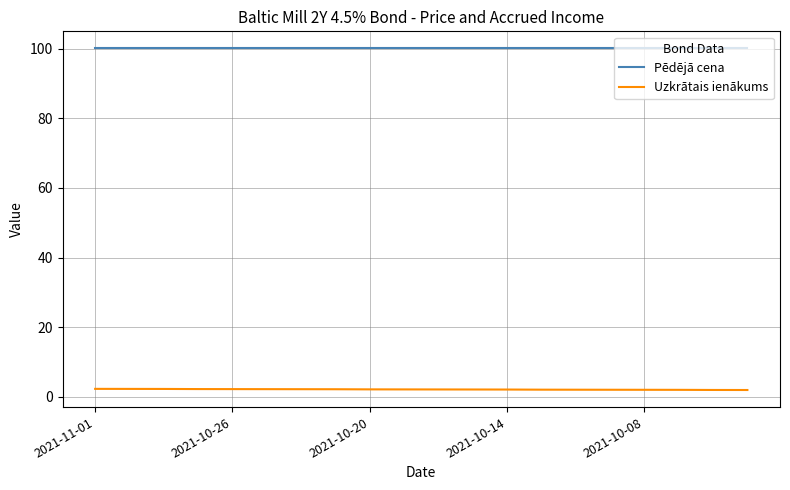

What is the average value of the Uzkrātais ienākums series?

2.1